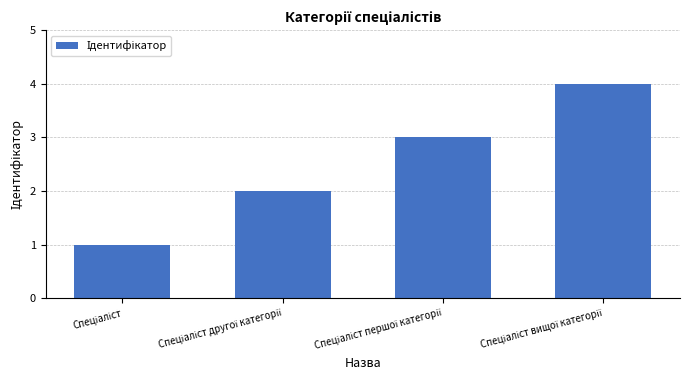

What is the difference between the maximum and minimum values?

3